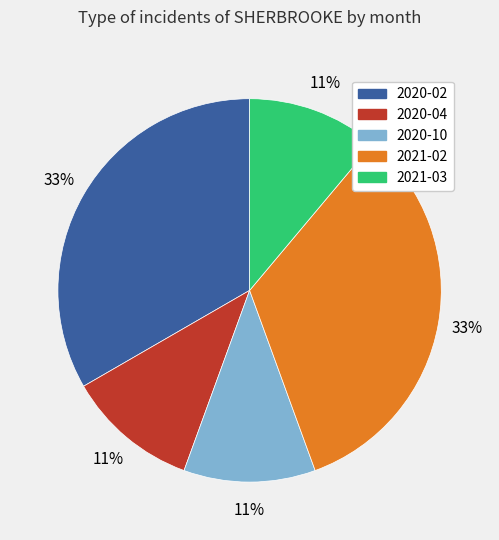

To the nearest percent, what is the difference between the largest and smallest slice percentages?

22%